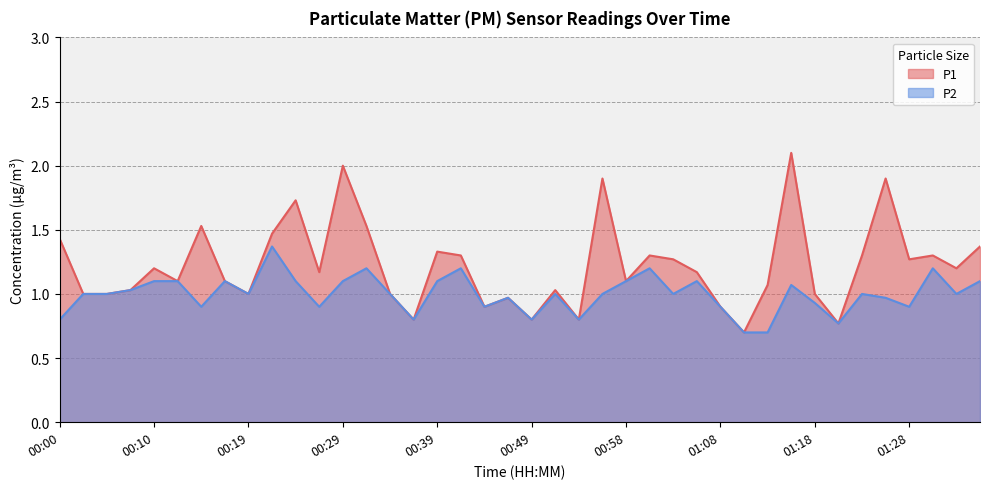

What position from the left is 00:56?

24